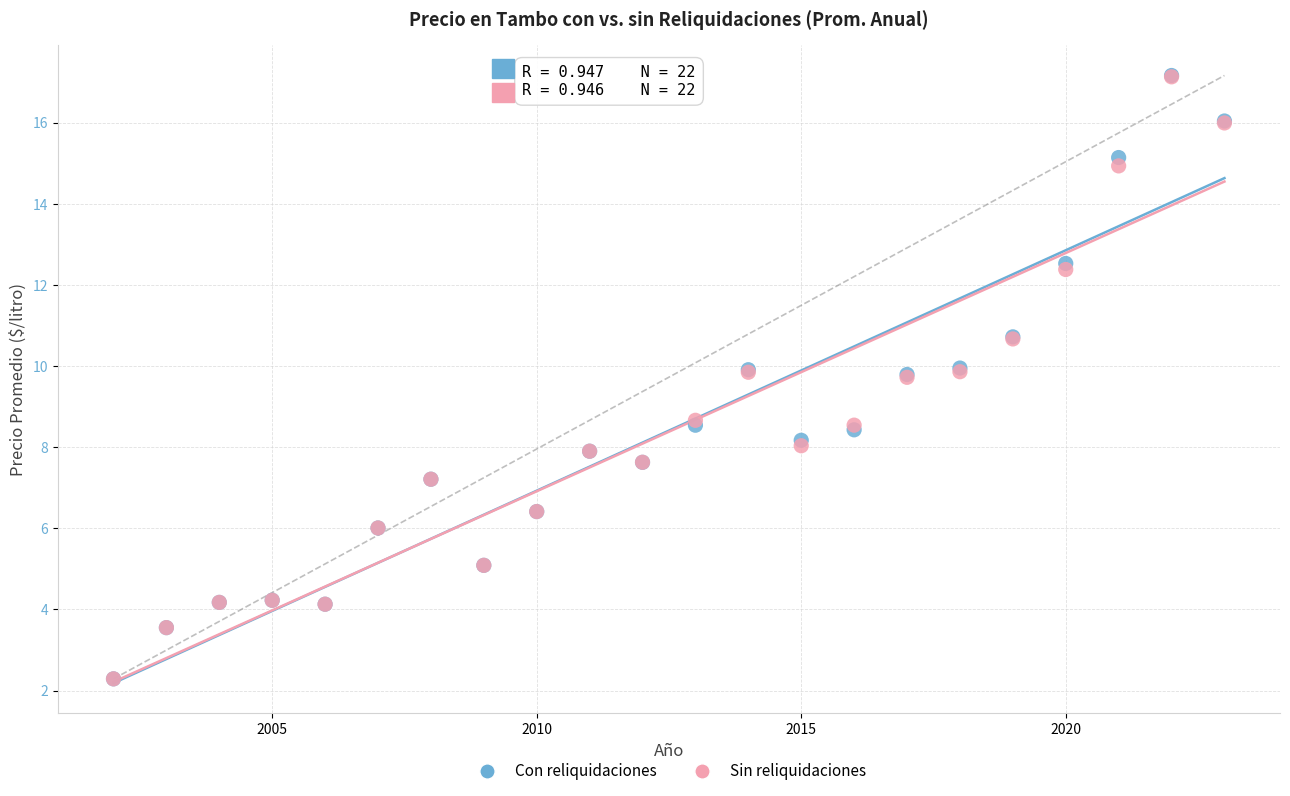

Which series has the largest Y range (max minus min)?

Con reliquidaciones